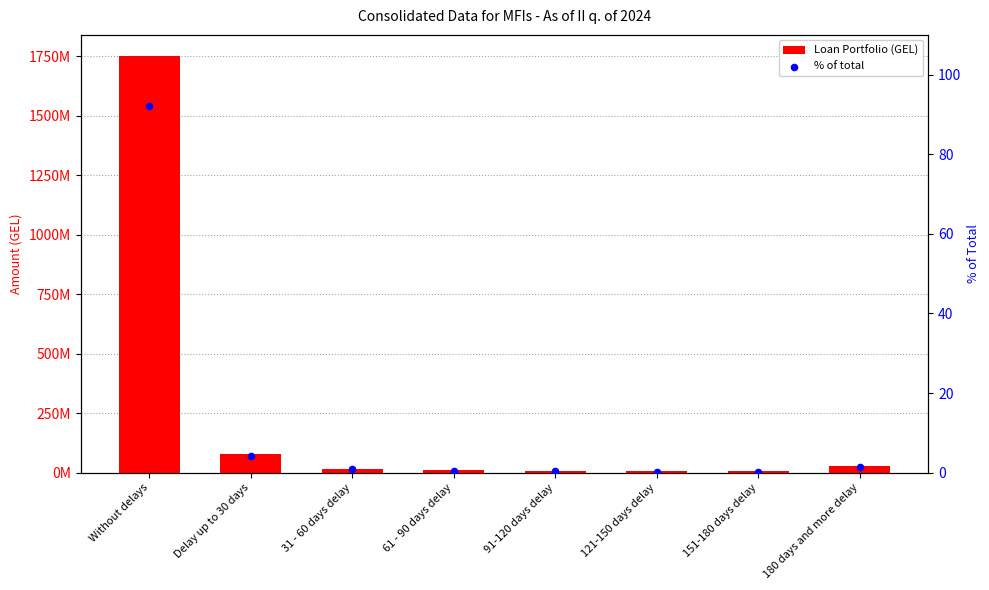

Which series contains the lowest Y value?

% of total